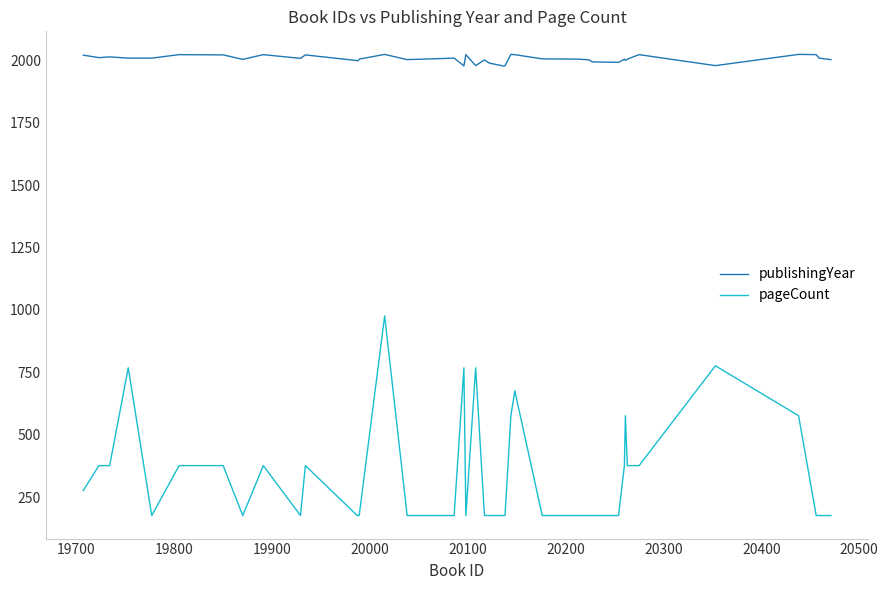

Rank the series by their maximum value, from highest to lowest.

publishingYear, pageCount